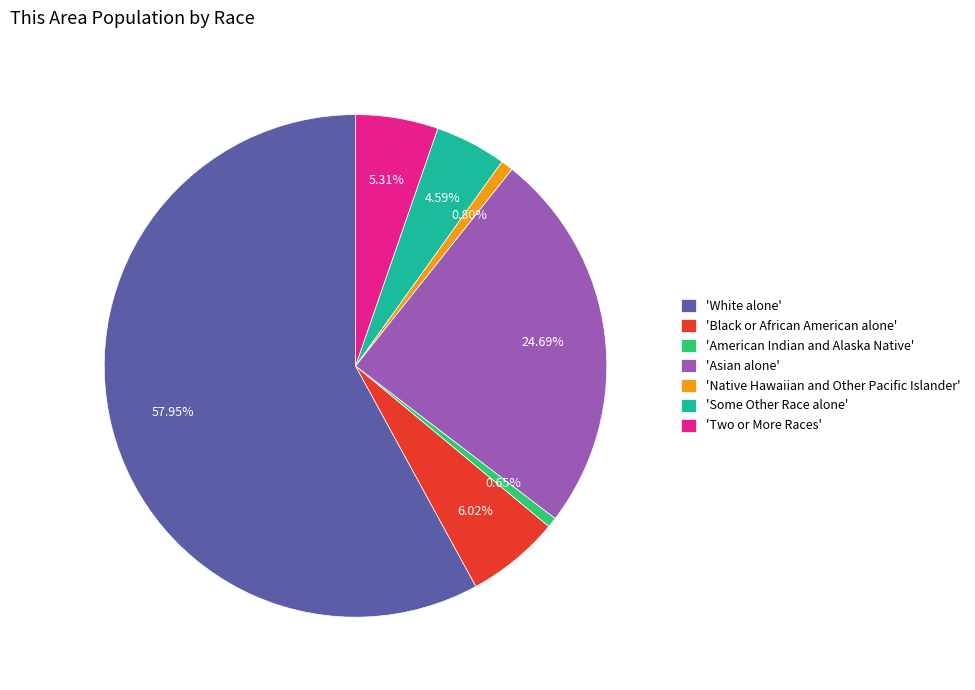

What is the majority slice?

'White alone'